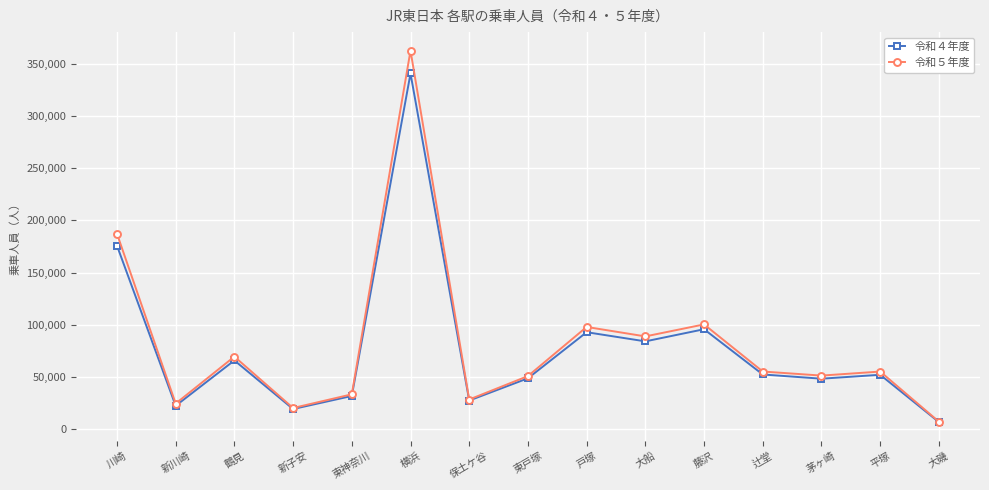

How many values in the 令和４年度 series are below 52275?

7